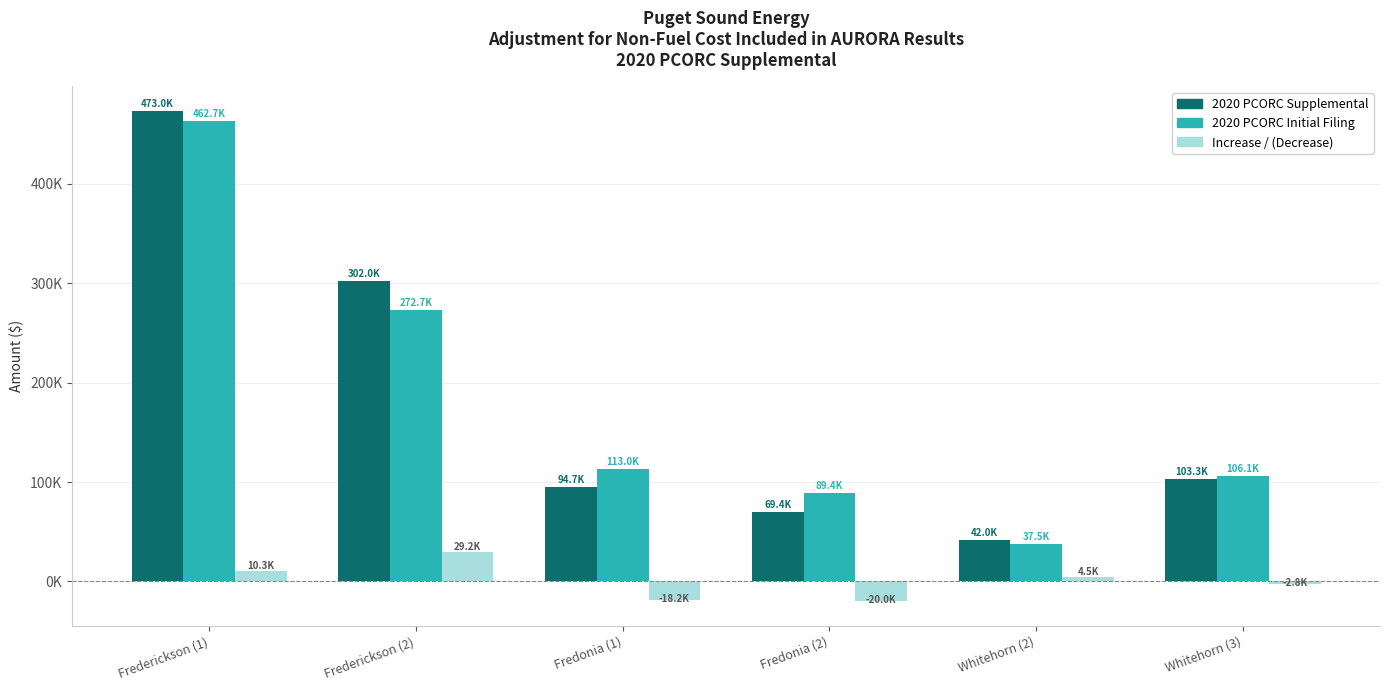

Which category has the highest value across all series?

Frederickson (1)